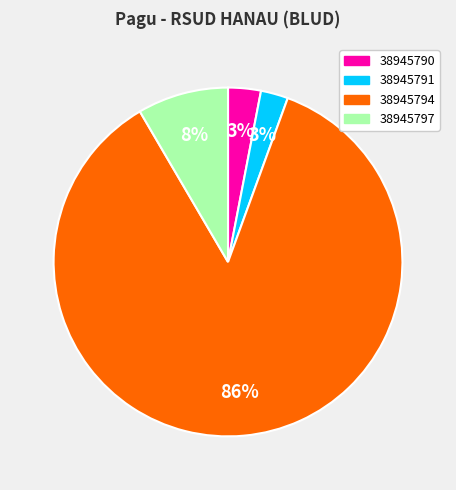

What percentage is the 38945794 slice, to the nearest percent?

86%